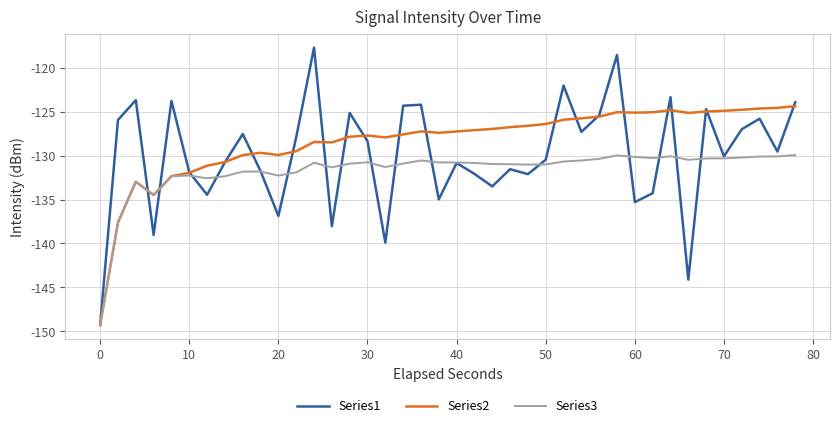

What is the greatest value displayed?

-117.7